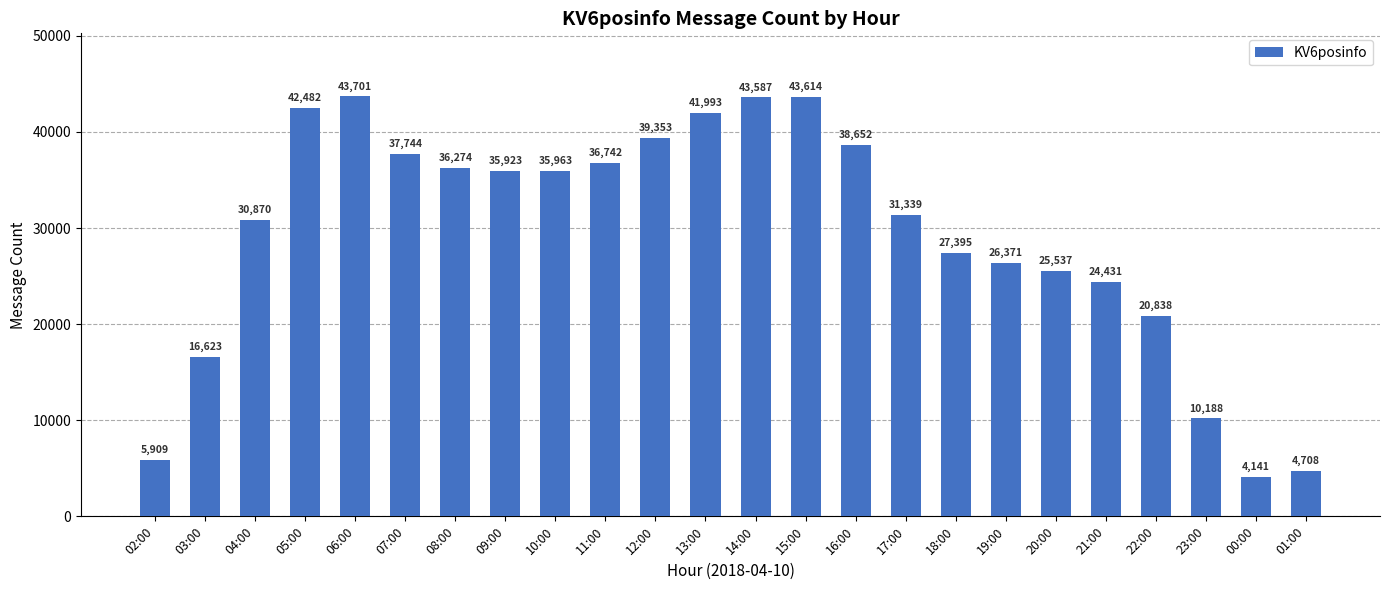

Is it true that the value at 23:00 is 13790?

False